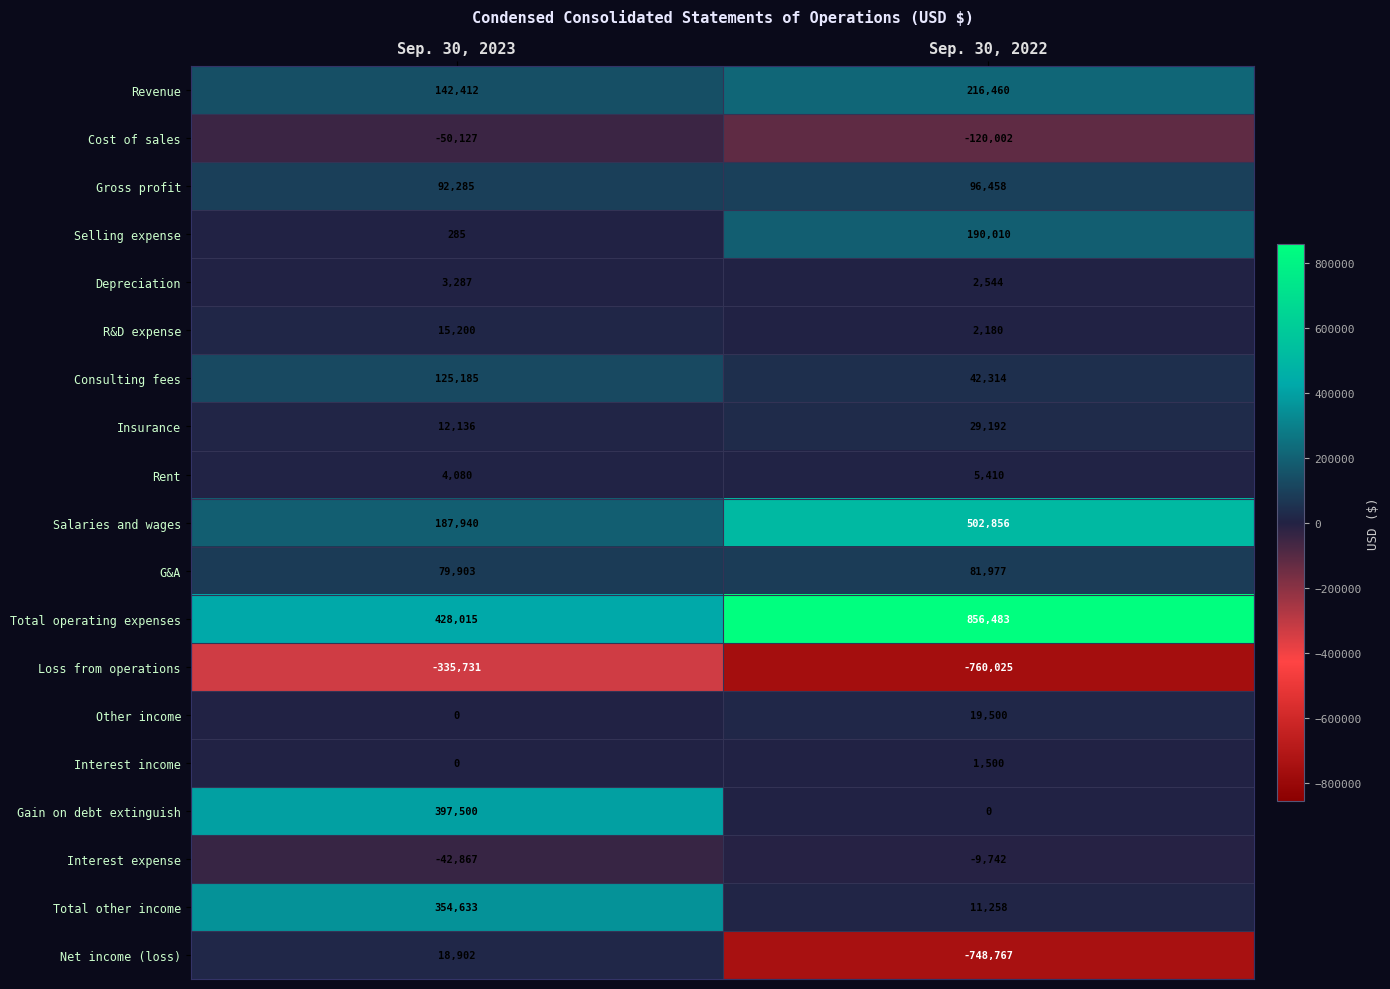

True or false: Depreciation has a value of 3287 at Sep. 30, 2023.

True